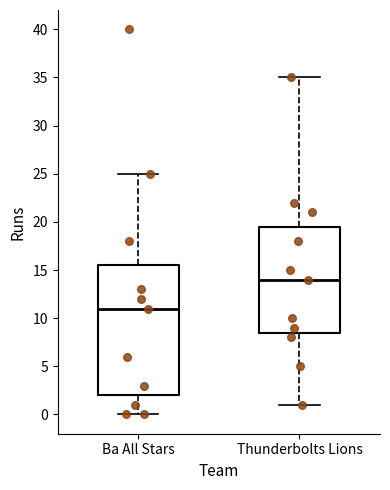

Reading left to right, transcribe this box plot: for each box, give where its median line is, the range the box spans, and where its two whiskers end, as read against the y-axis. The values are not printed on the chart, so give them approximately, as read against the axis.

Ba All Stars: median 11.0, box 2.0 to 15.5, whiskers 0.0 to 25.0
Thunderbolts Lions: median 14.0, box 8.5 to 19.5, whiskers 1.0 to 35.0